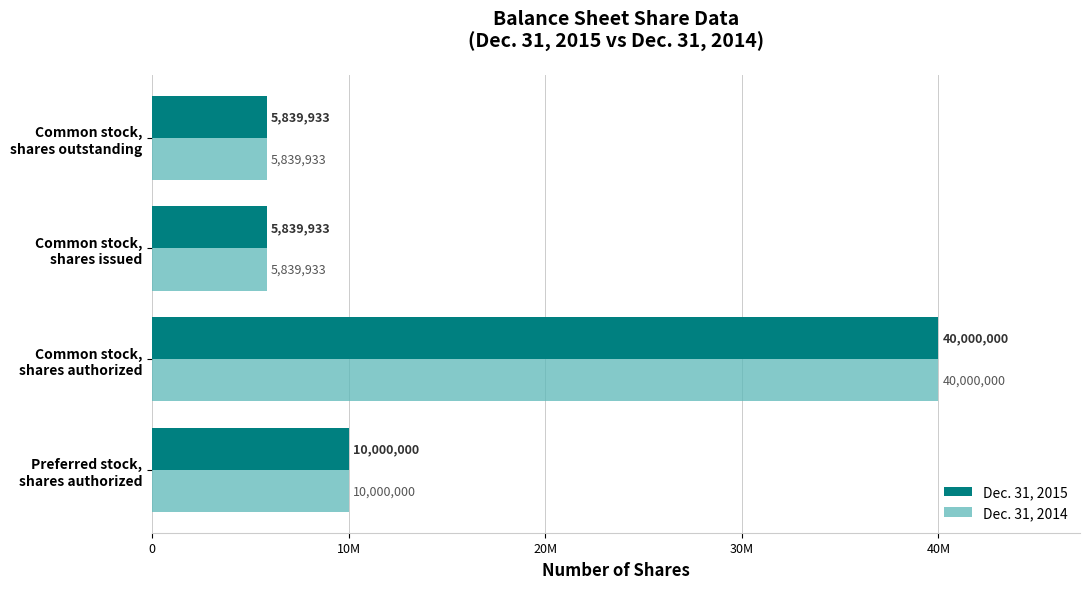

Which series has the largest range (max minus min)?

Dec. 31, 2015